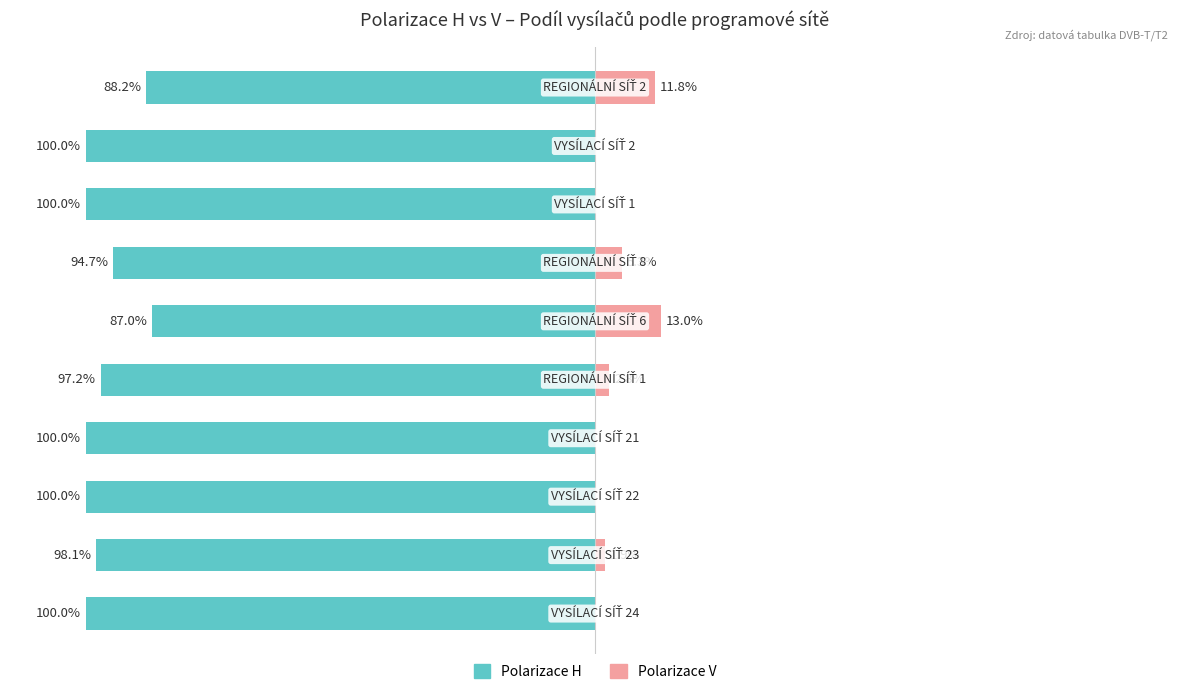

List the series in order of their peak value, lowest first.

Polarizace H, Polarizace V